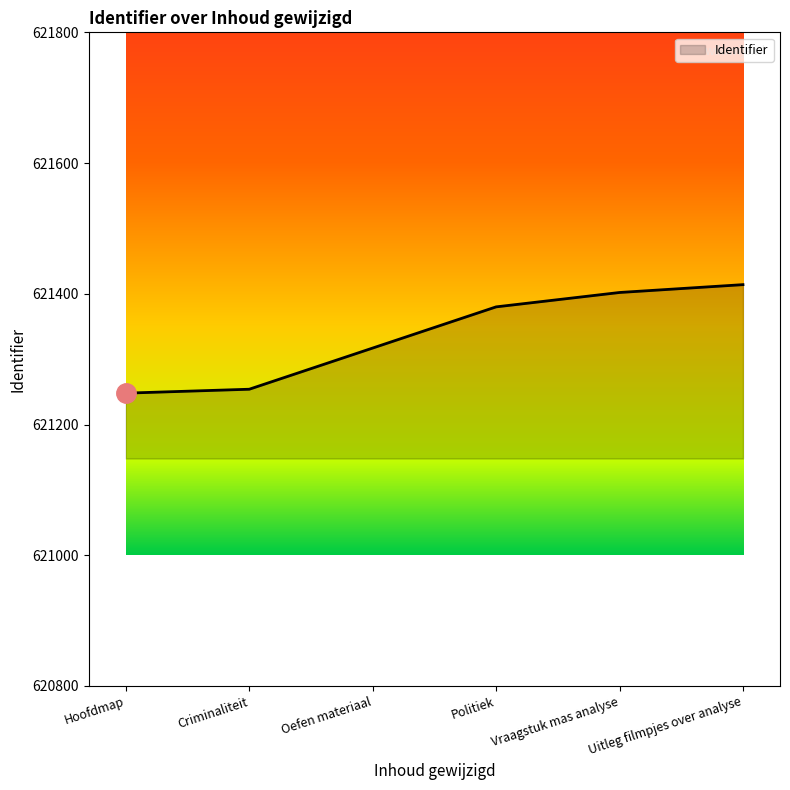

Between Uitleg filmpjes over analyse and Criminaliteit, which is larger?

Uitleg filmpjes over analyse